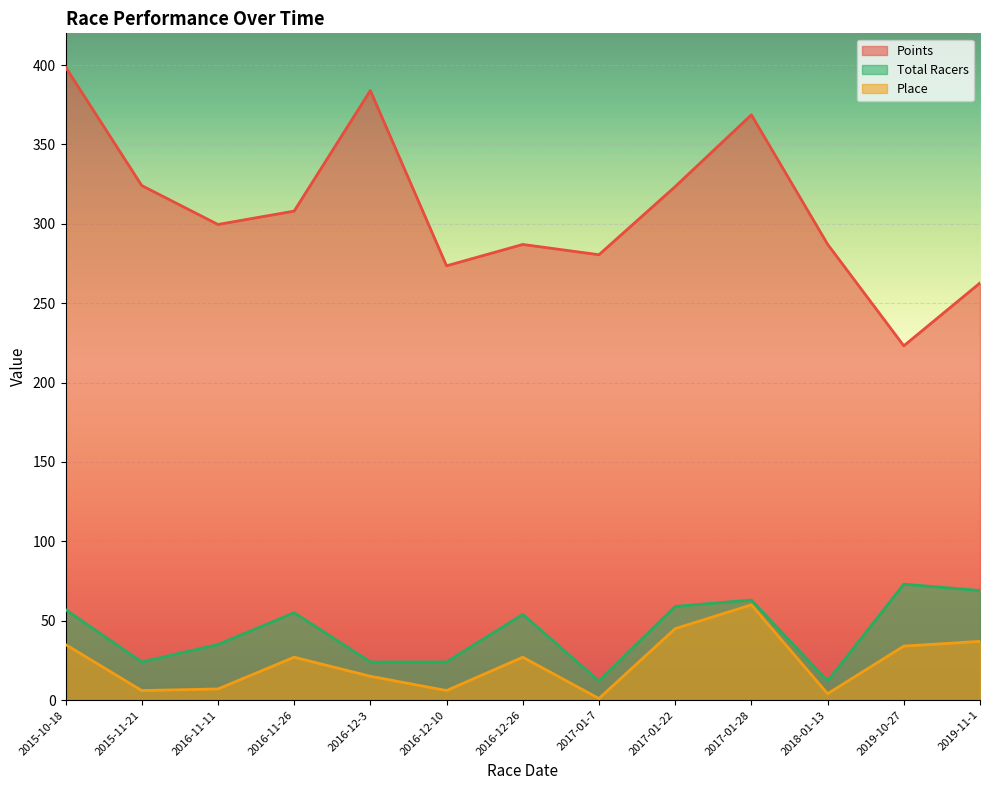

Which series has the widest spread of values?

Points